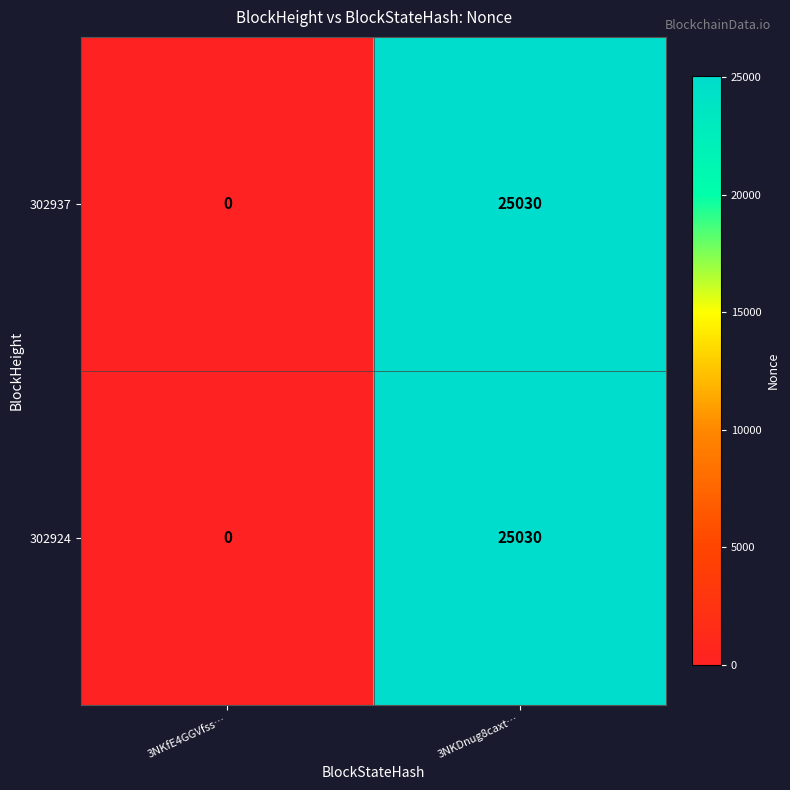

What is the sum of all 302937 values?

25030